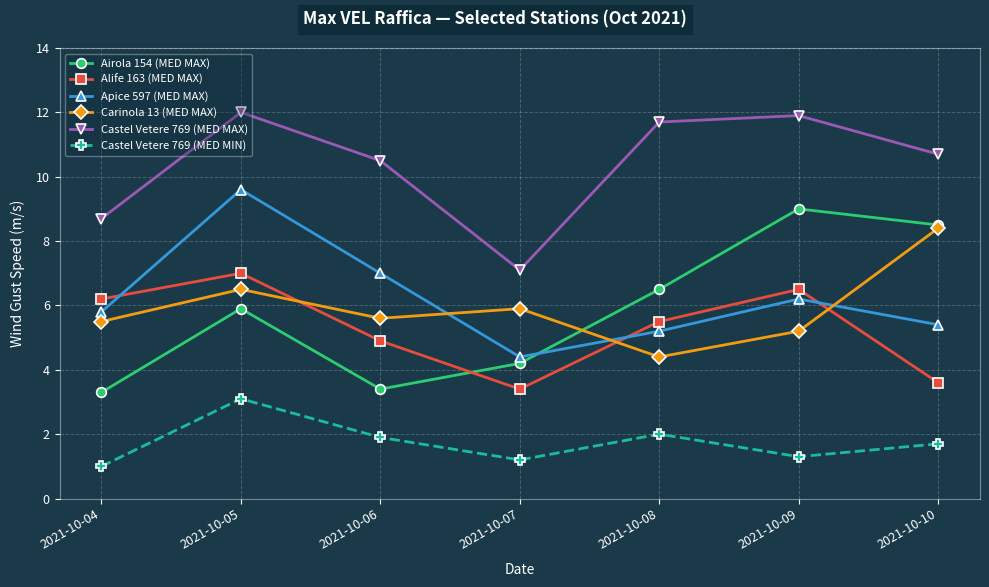

Reading left to right, what are all the values shown in this chart?

Airola 154 (MED MAX): 2021-10-04=3.3	2021-10-05=5.9	2021-10-06=3.4	2021-10-07=4.2	2021-10-08=6.5	2021-10-09=9.0	2021-10-10=8.5
Alife 163 (MED MAX): 2021-10-04=6.2	2021-10-05=7.0	2021-10-06=4.9	2021-10-07=3.4	2021-10-08=5.5	2021-10-09=6.5	2021-10-10=3.6
Apice 597 (MED MAX): 2021-10-04=5.8	2021-10-05=9.6	2021-10-06=7.0	2021-10-07=4.4	2021-10-08=5.2	2021-10-09=6.2	2021-10-10=5.4
Carinola 13 (MED MAX): 2021-10-04=5.5	2021-10-05=6.5	2021-10-06=5.6	2021-10-07=5.9	2021-10-08=4.4	2021-10-09=5.2	2021-10-10=8.4
Castel Vetere 769 (MED MAX): 2021-10-04=8.7	2021-10-05=12.0	2021-10-06=10.5	2021-10-07=7.1	2021-10-08=11.7	2021-10-09=11.9	2021-10-10=10.7
Castel Vetere 769 (MED MIN): 2021-10-04=1.0	2021-10-05=3.1	2021-10-06=1.9	2021-10-07=1.2	2021-10-08=2.0	2021-10-09=1.3	2021-10-10=1.7